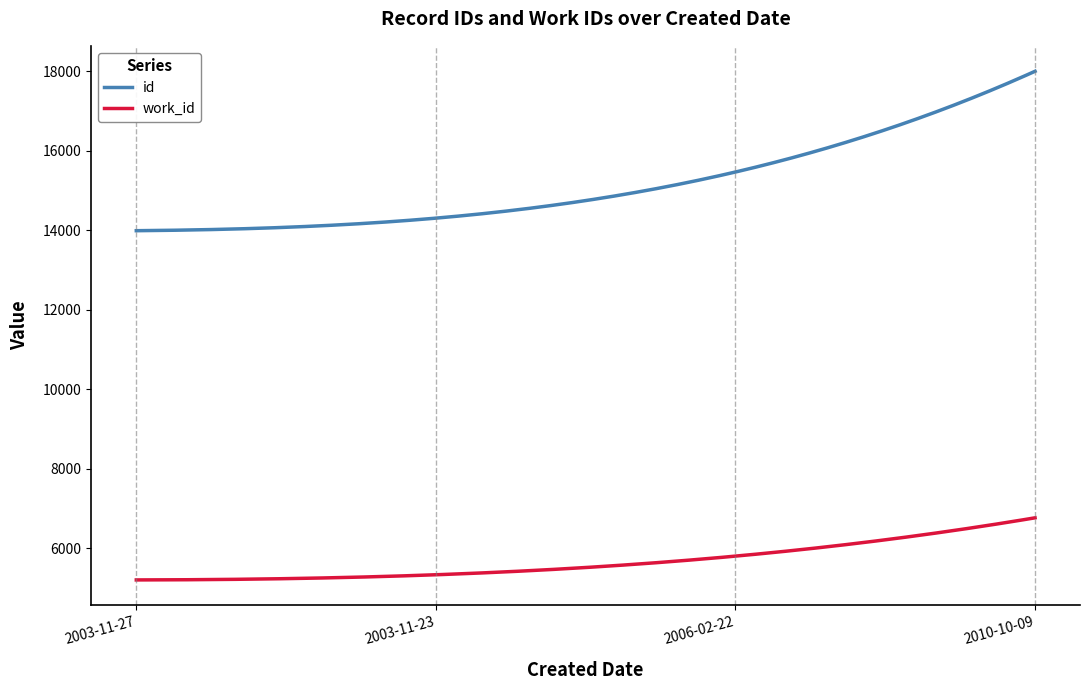

True or false: work_id and id cross at least once.

False